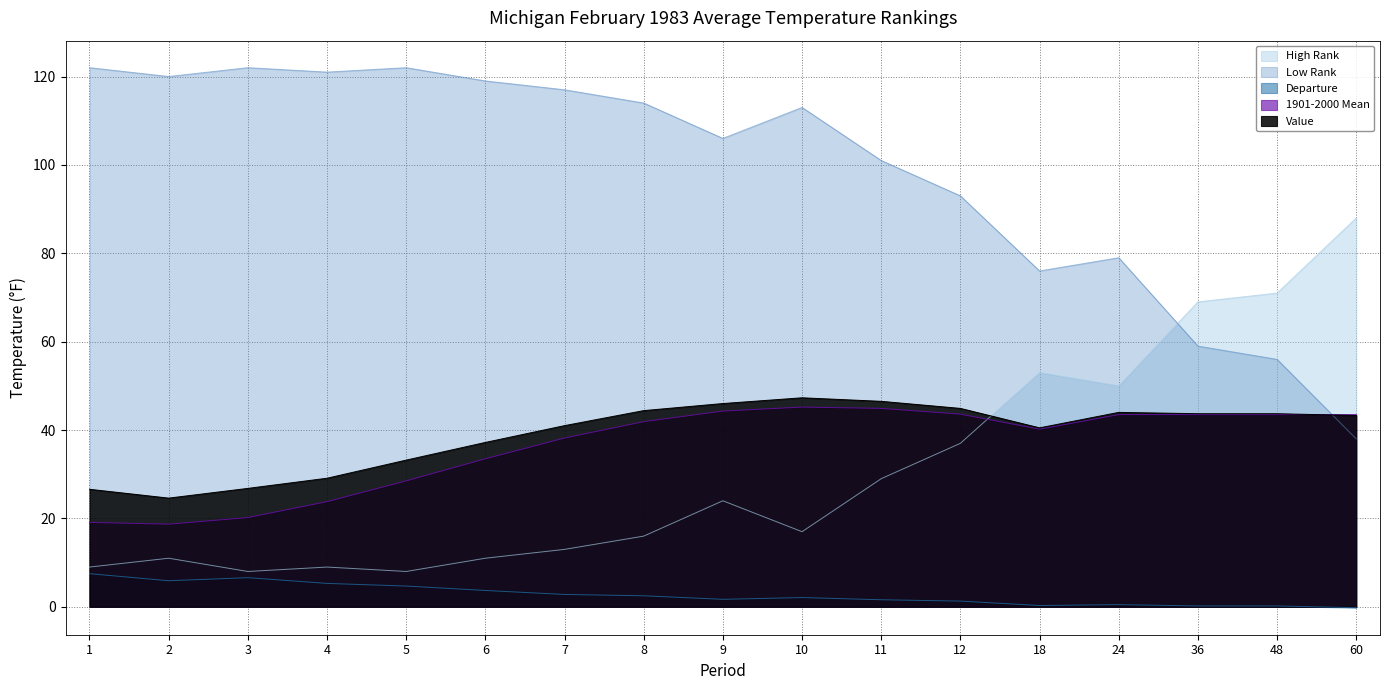

What is the value of the Value point at the 10th from the left?

47.3